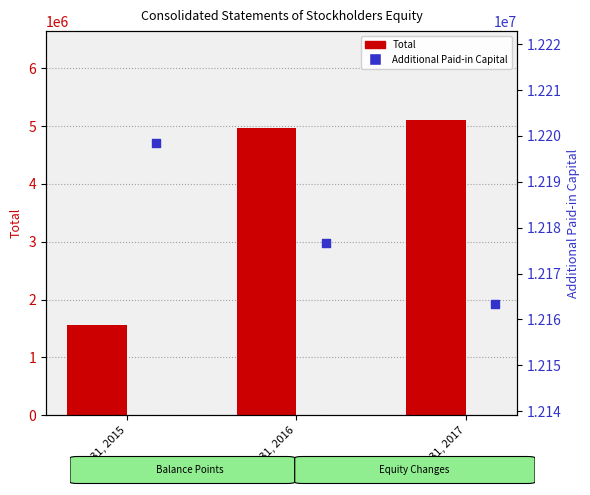

Which series reaches the minimum Y coordinate?

Total